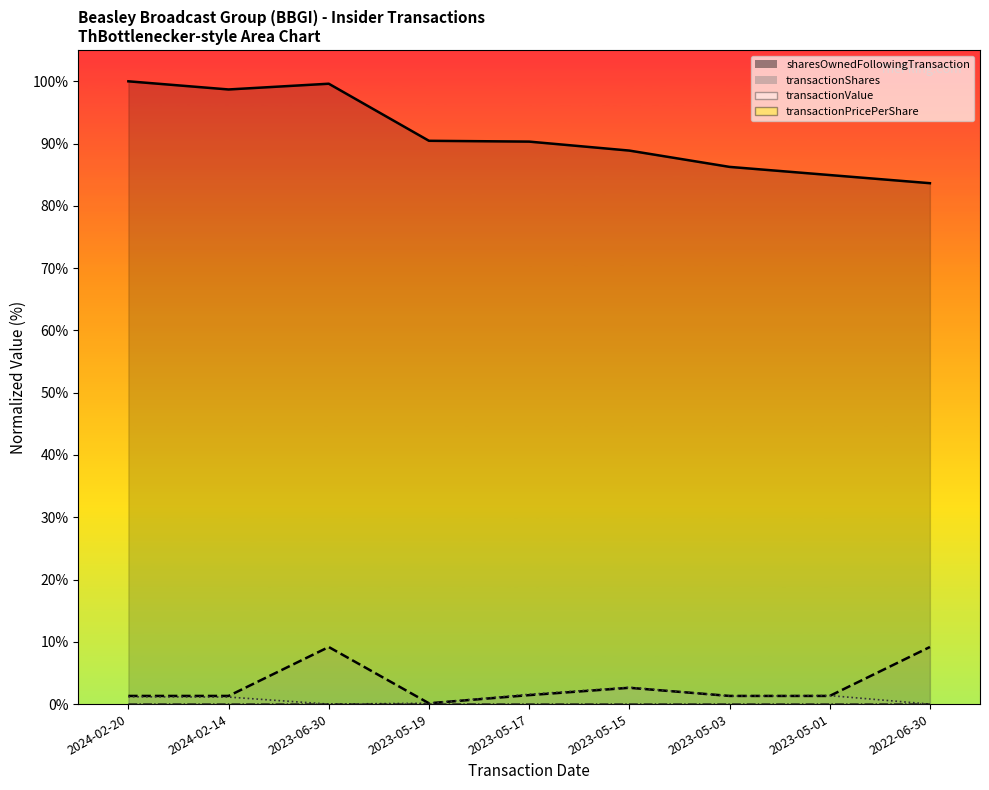

Between 2024-02-14 and 2023-06-30, which series saw the biggest shift?

transactionShares